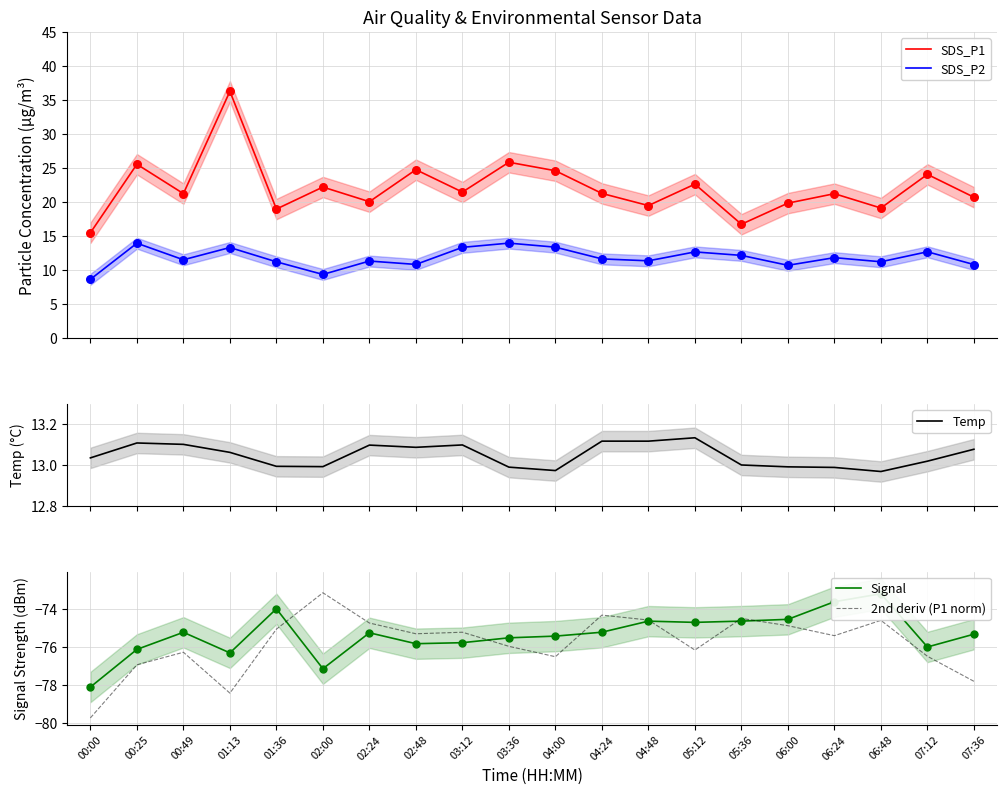

What is the total value across all series at 06:24?

-103.0